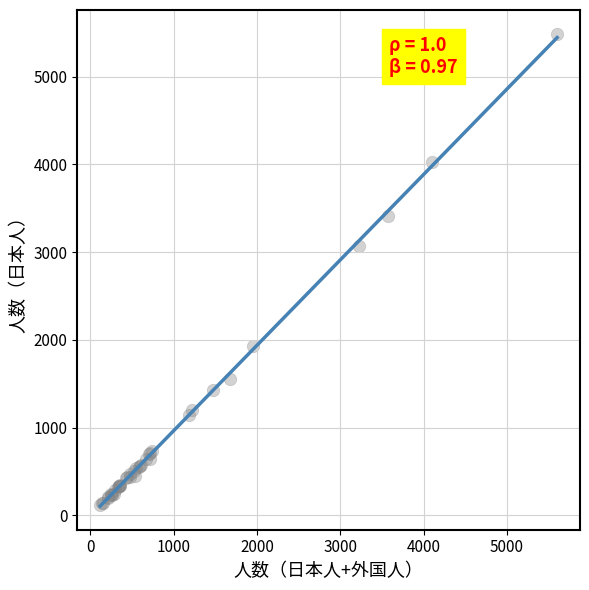

What Y value in the scatter plot is closest to 2802?

3066